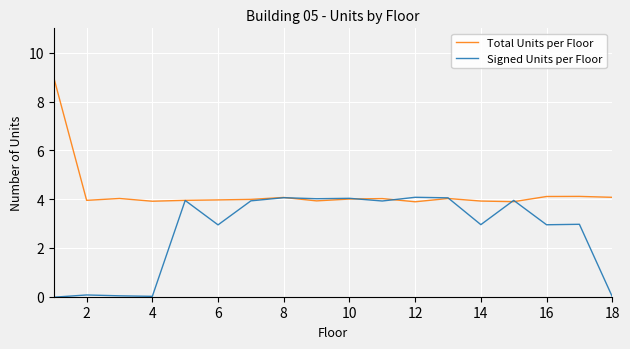

Rank the series by their average value, from lowest to highest.

Signed Units per Floor, Total Units per Floor